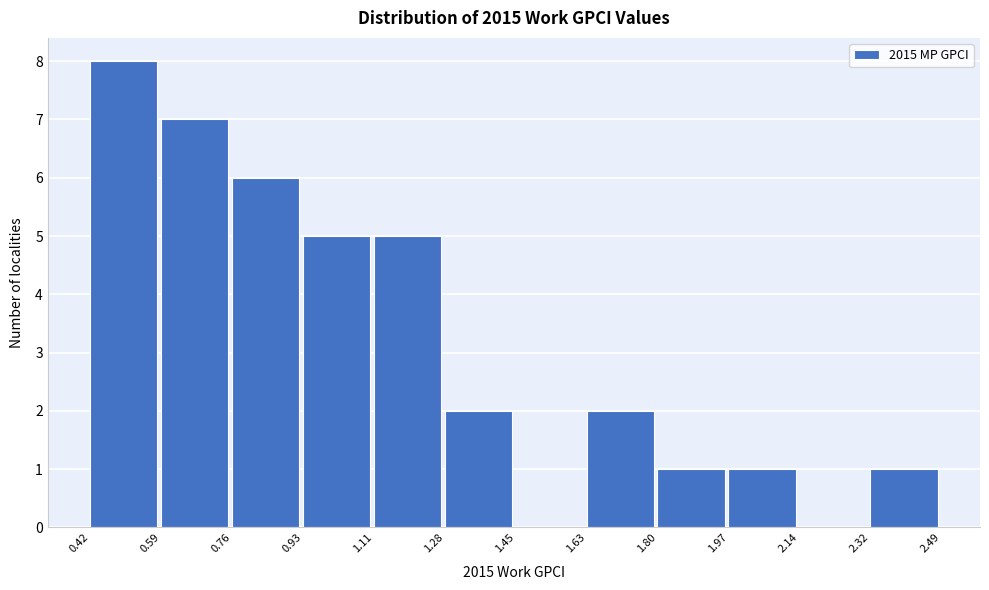

Reading left to right, list every bar in this chart as the range it spans on the x-axis followed by its height. The values are not printed on the chart, so give them approximately, as read against the axis.

0.42 to 0.59: 8
0.59 to 0.76: 7
0.76 to 0.93: 6
0.93 to 1.11: 5
1.11 to 1.28: 5
1.28 to 1.45: 2
1.45 to 1.63: 0
1.63 to 1.80: 2
1.80 to 1.97: 1
1.97 to 2.14: 1
2.14 to 2.32: 0
2.32 to 2.49: 1